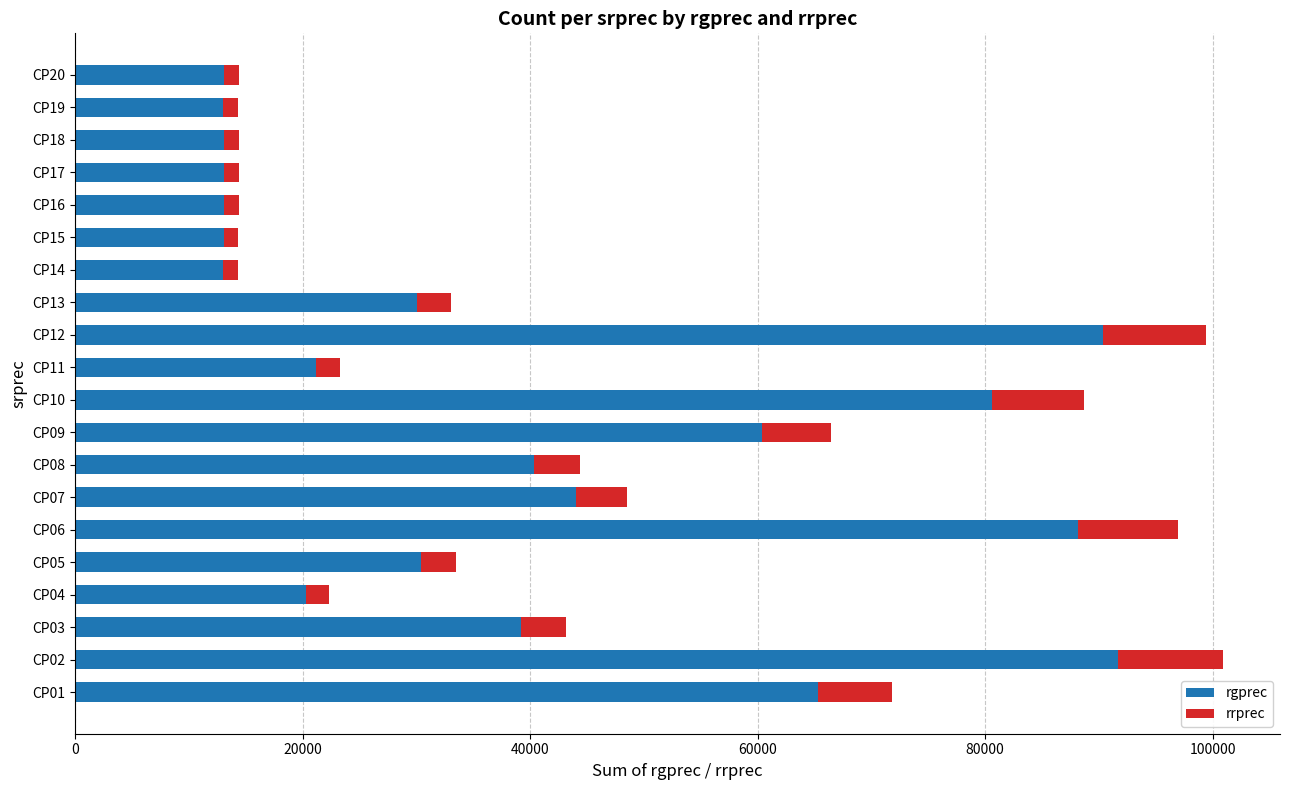

What is the highest value of the rgprec series?

91707